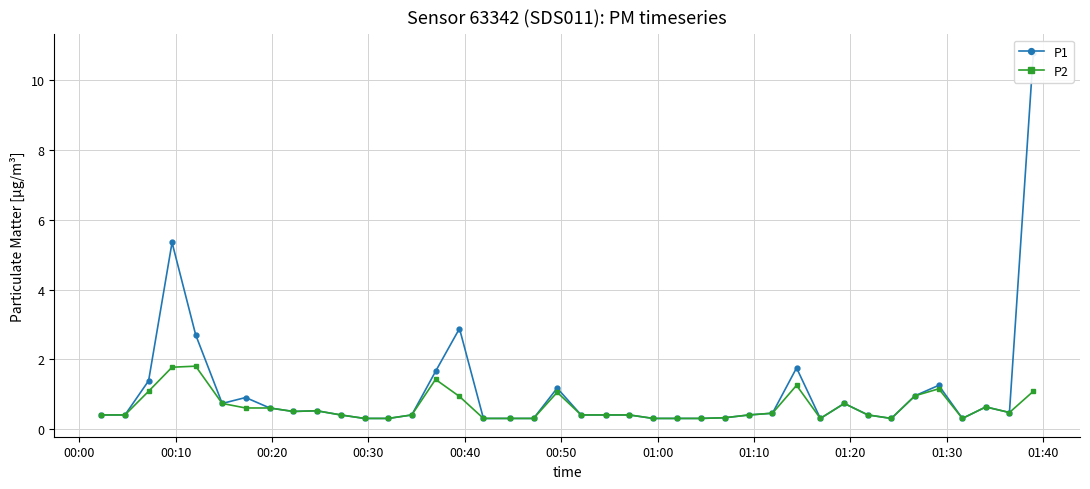

True or false: P2 has more than 2 points higher than both neighbors.

True